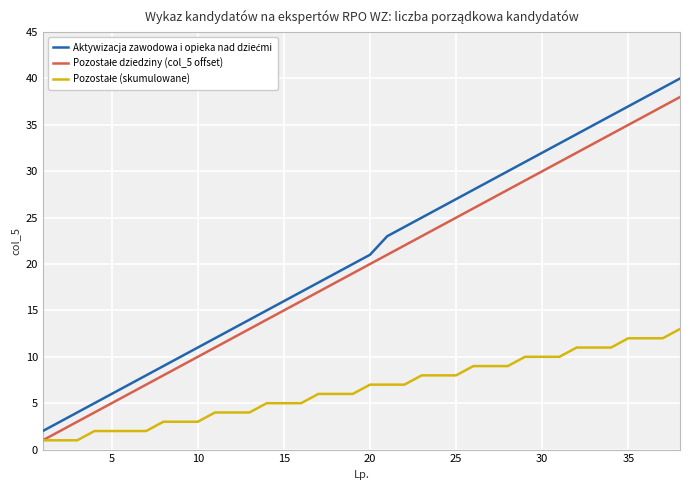

Does the chart have visible grid lines?

Yes